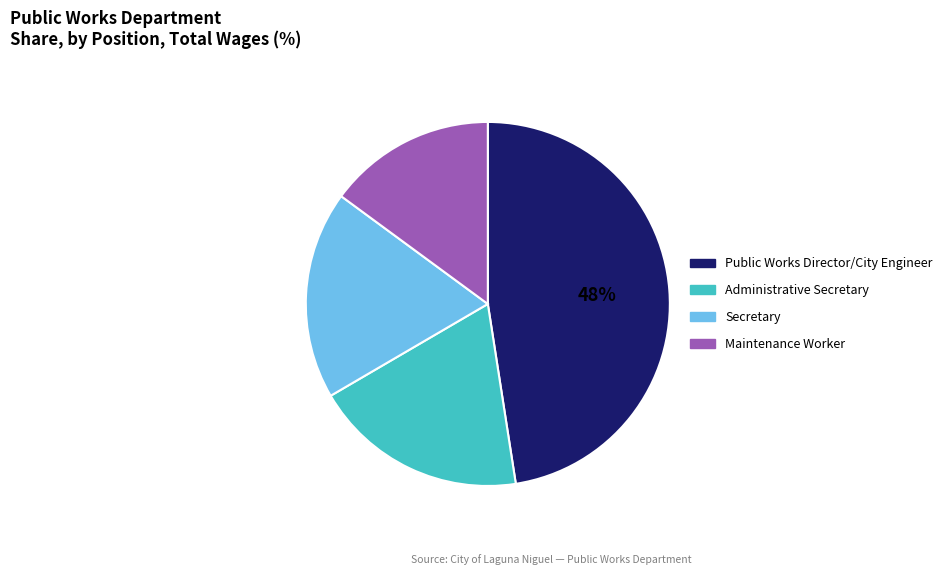

What is the ratio of the value at Public Works Director/City Engineer to the value at Maintenance Worker?

3.2